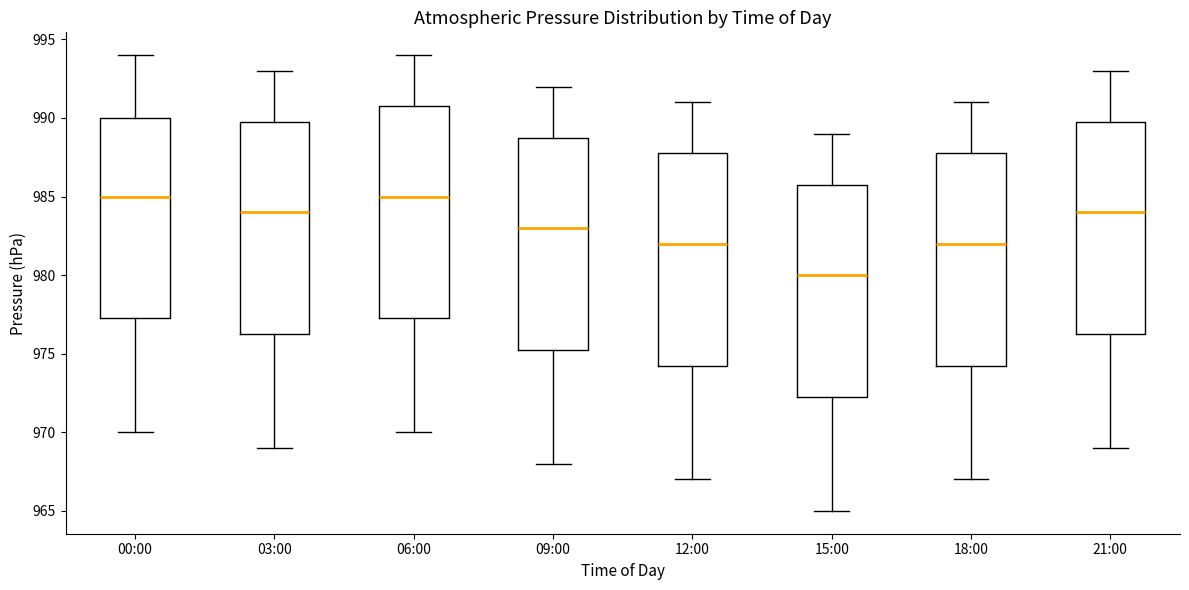

Which box's median line is the lowest?

15:00